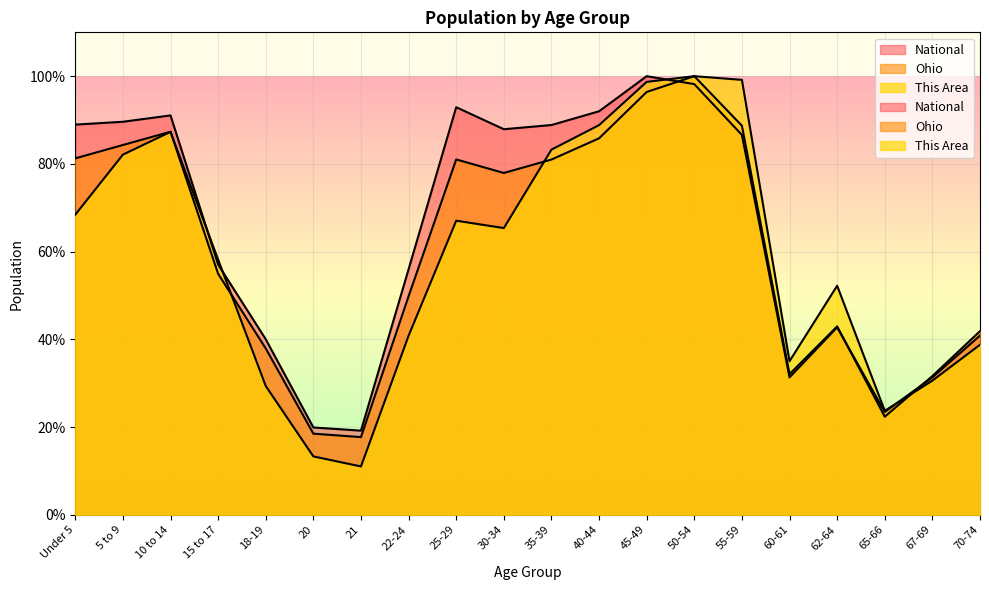

At 22-24, list the series in order from largest to smallest.

National, Ohio, This Area